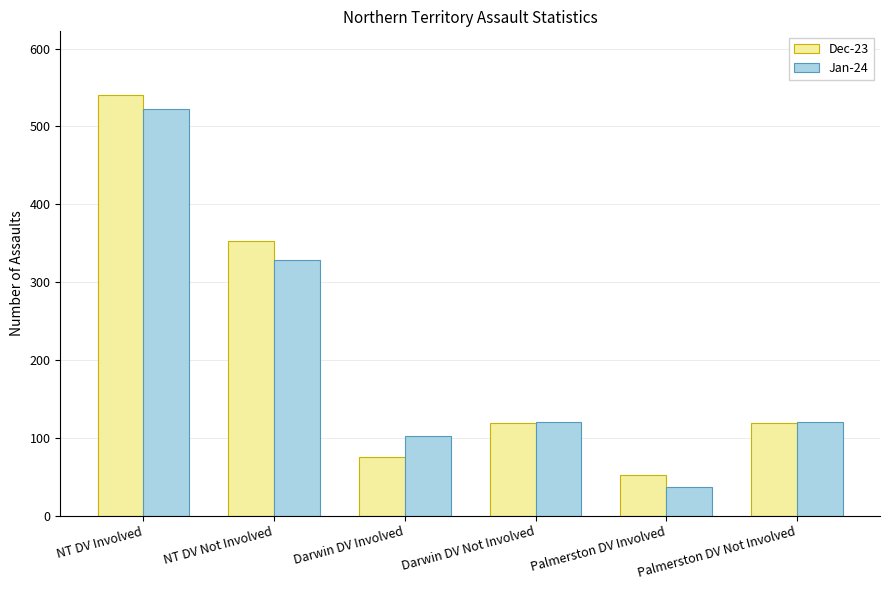

Reading right to left, extract all data points from this chart.

Dec-23: Palmerston DV Not Involved=119	Palmerston DV Involved=52	Darwin DV Not Involved=119	Darwin DV Involved=75	NT DV Not Involved=353	NT DV Involved=541
Jan-24: Palmerston DV Not Involved=120	Palmerston DV Involved=37	Darwin DV Not Involved=120	Darwin DV Involved=102	NT DV Not Involved=329	NT DV Involved=522